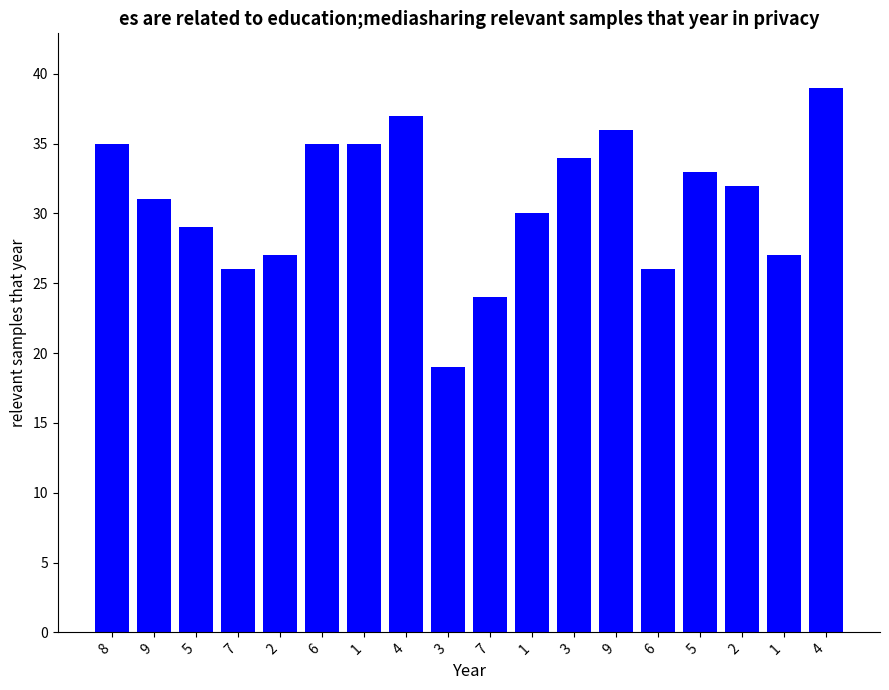

Rank the categories by value from lowest to highest.

3, 7, 7, 6, 2, 1, 5, 1, 9, 2, 5, 3, 8, 6, 1, 9, 4, 4